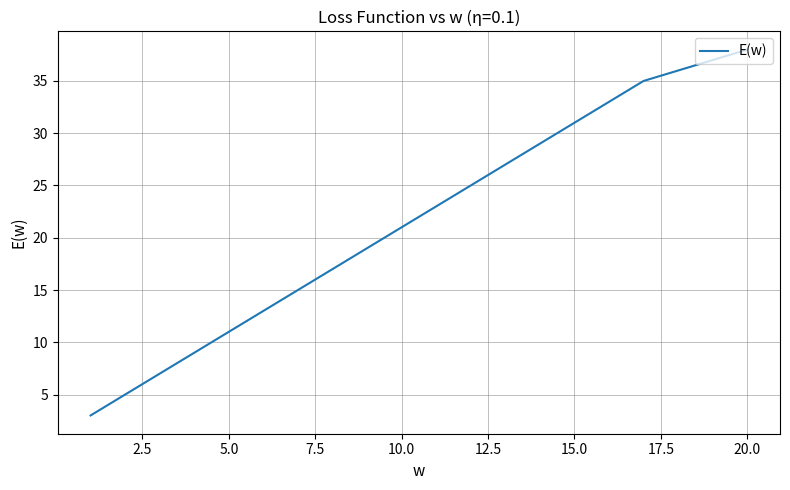

What is the smallest value displayed?

3